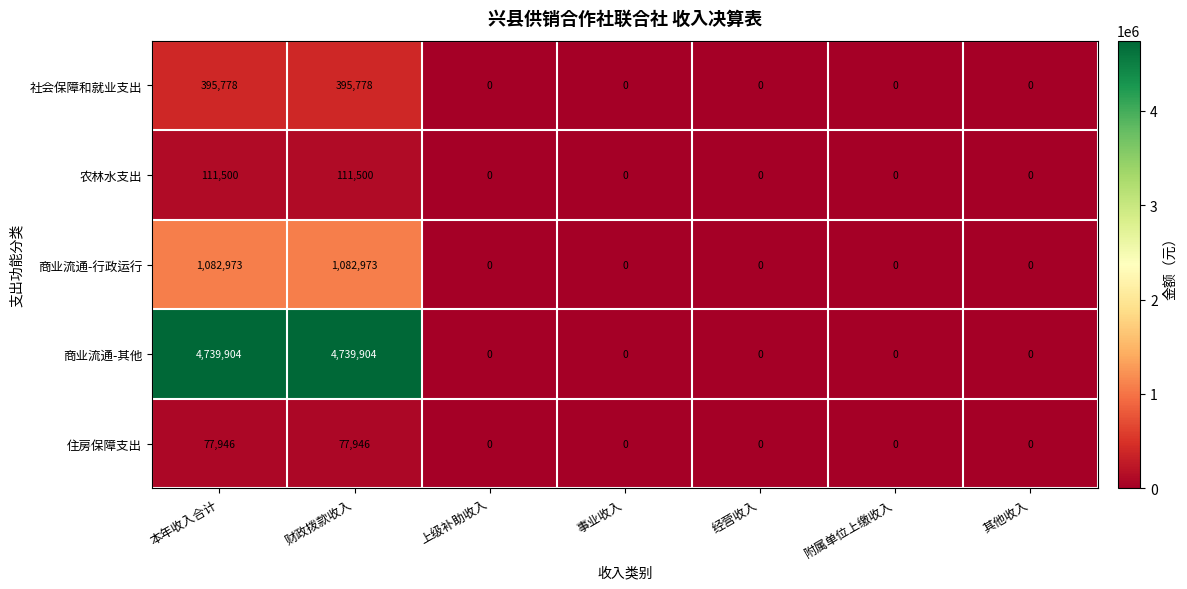

What is the highest value of the 农林水支出 series?

111500